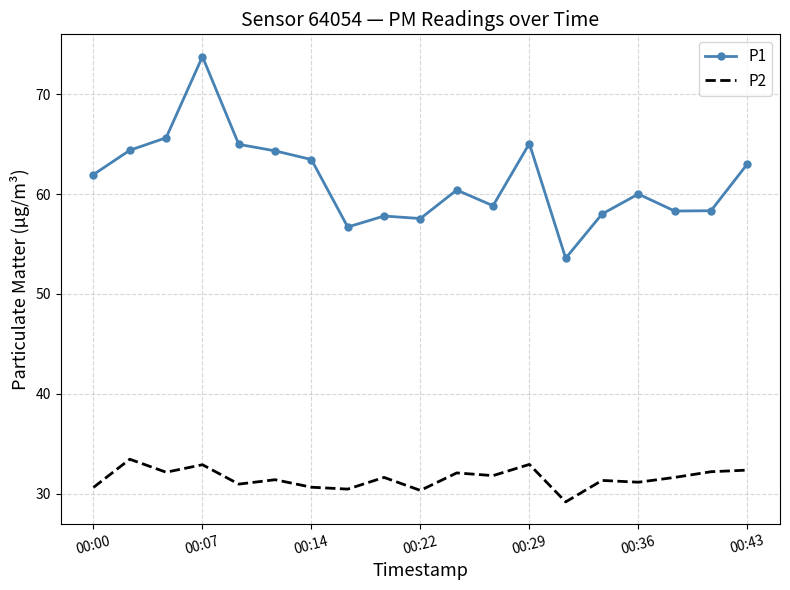

What is the minimum value for P1?

53.6